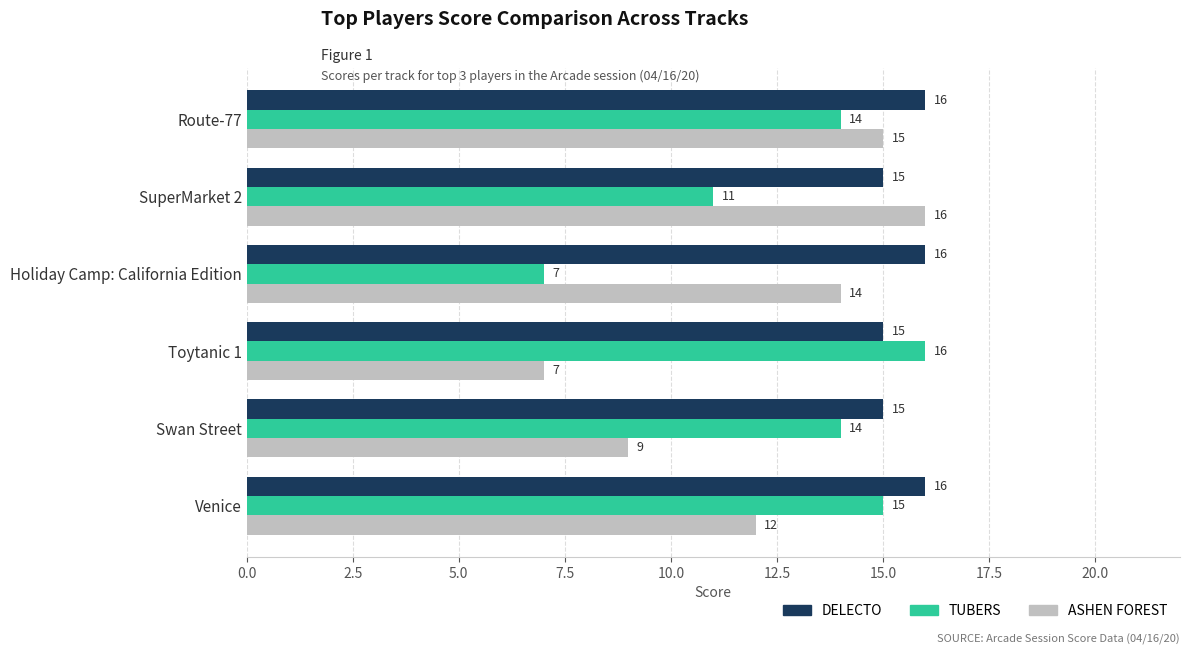

How many distinct data groups are displayed?

3